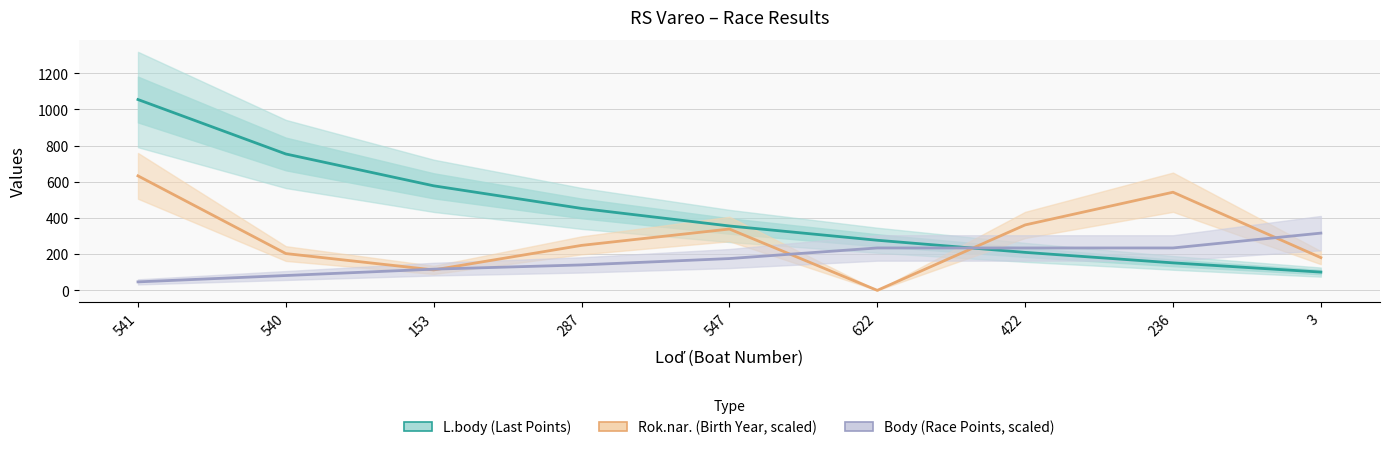

What is the total value across all series at 422?

806.2